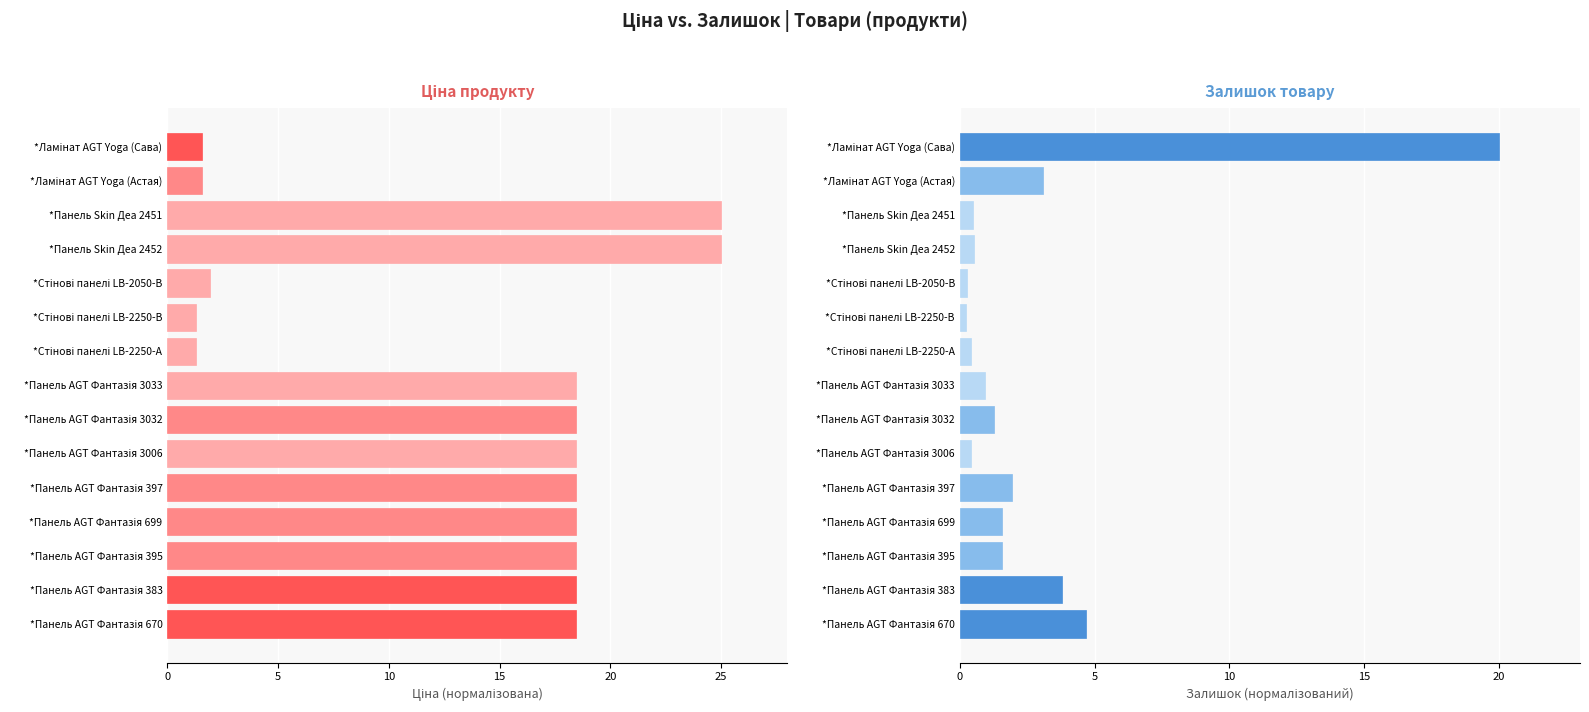

Which series has the largest range (max minus min)?

Ціна